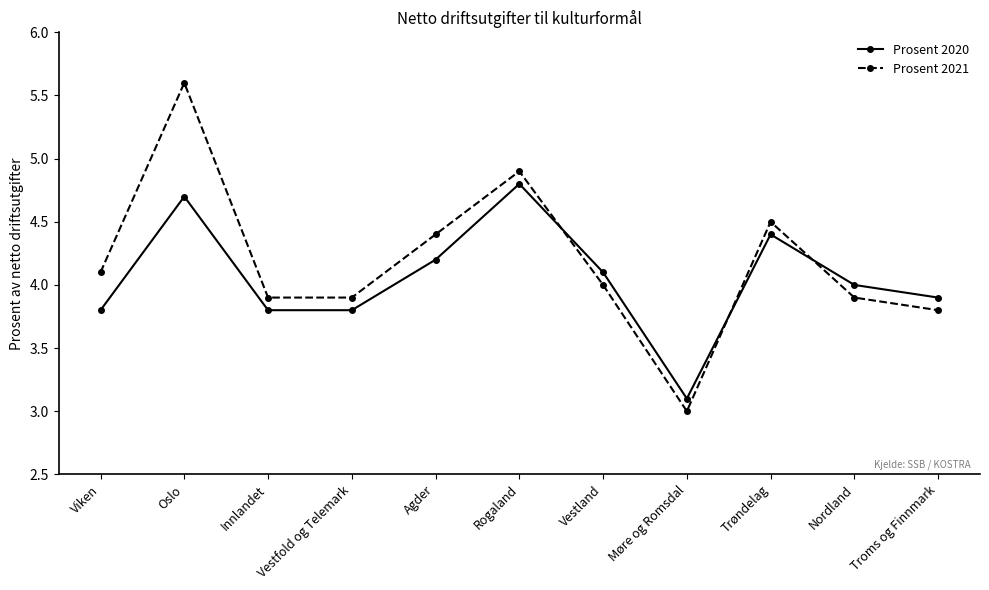

What is the highest value of the Prosent 2020 series?

4.8